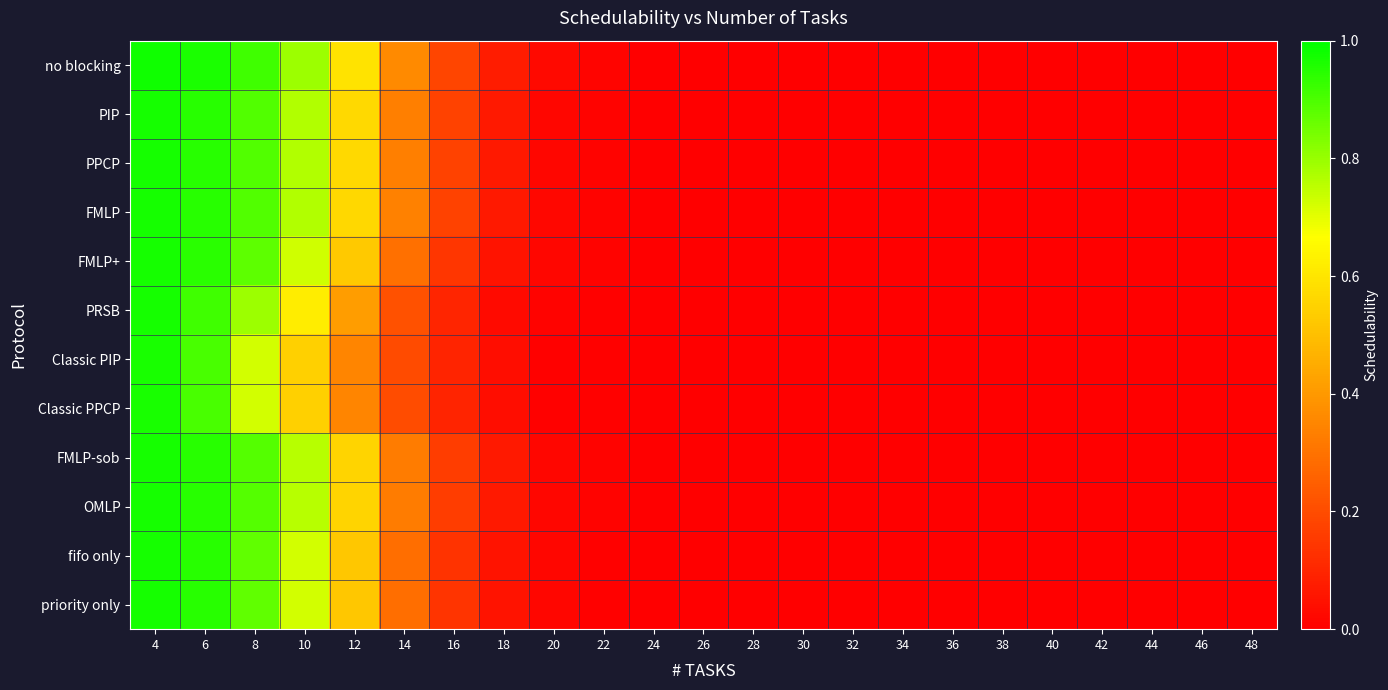

Which label corresponds to the smallest value in the chart?

26